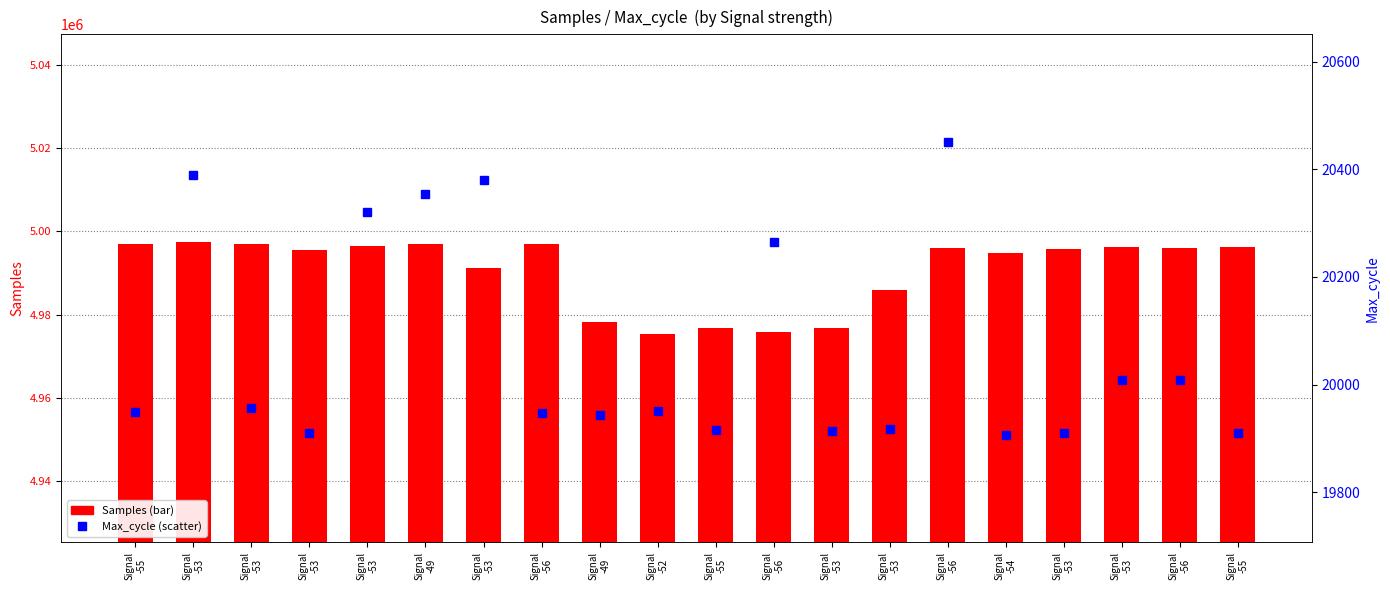

What is the label of the 11th bar from the right?

Signal
-52